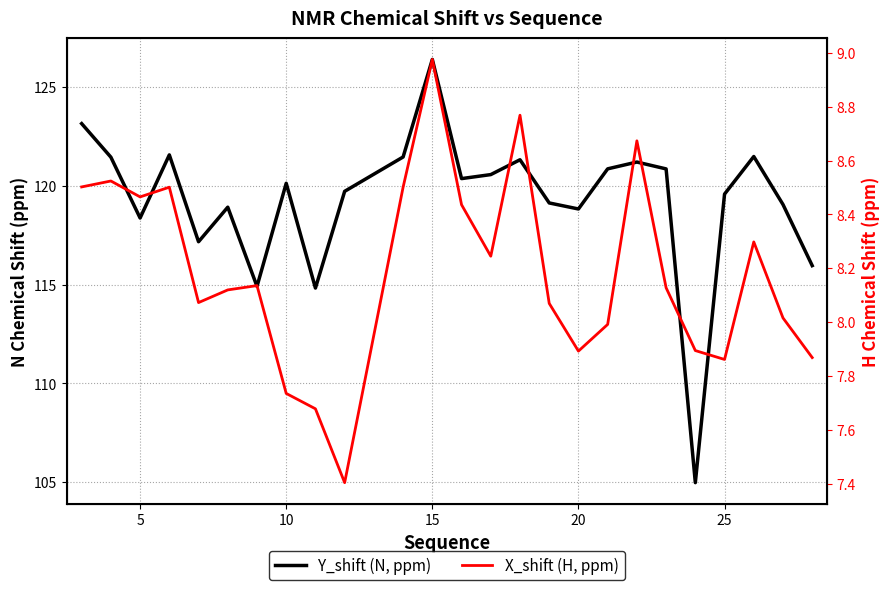

What is the maximum value for X_shift (H, ppm)?

9.0